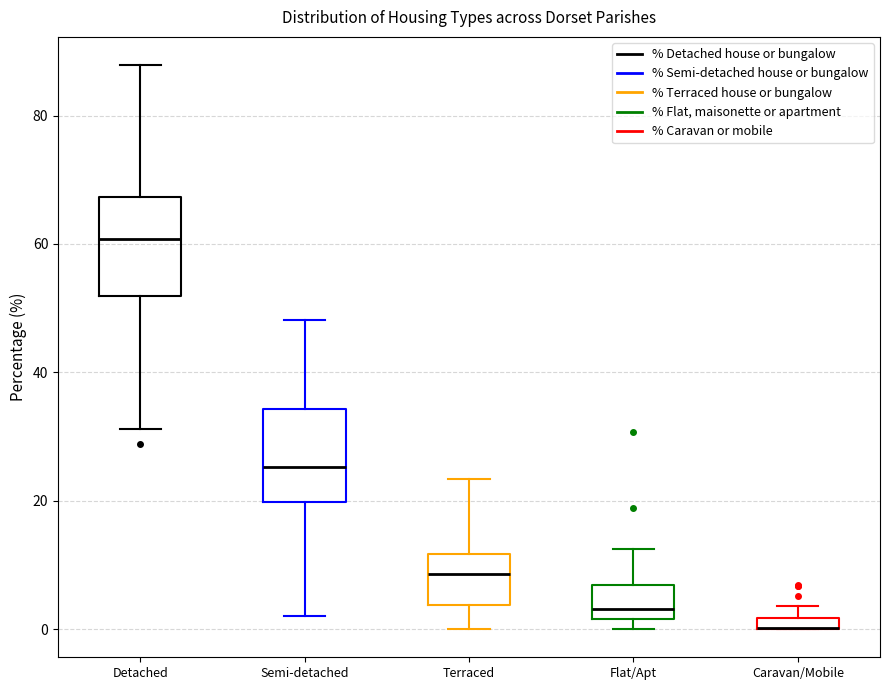

Where is the lower edge of the box for Semi-detached on the y-axis? The values are not printed on the chart, so give them approximately, as read against the axis.

20